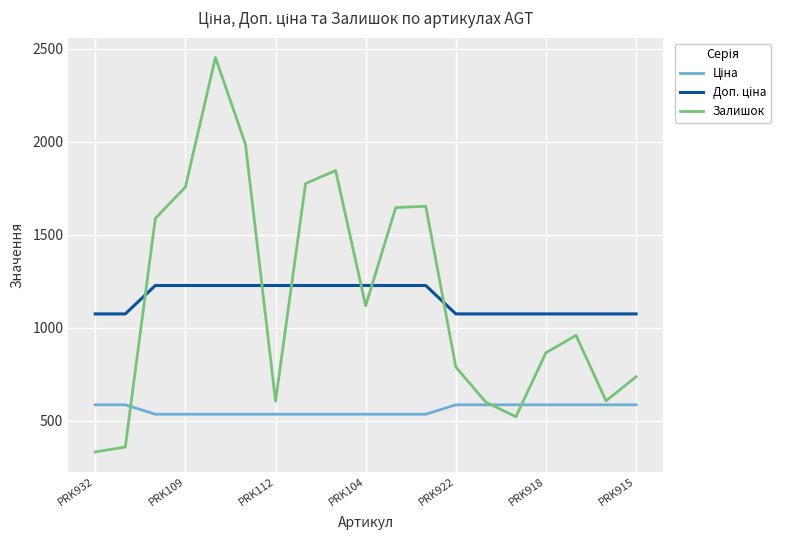

Which series has the largest range (max minus min)?

Залишок